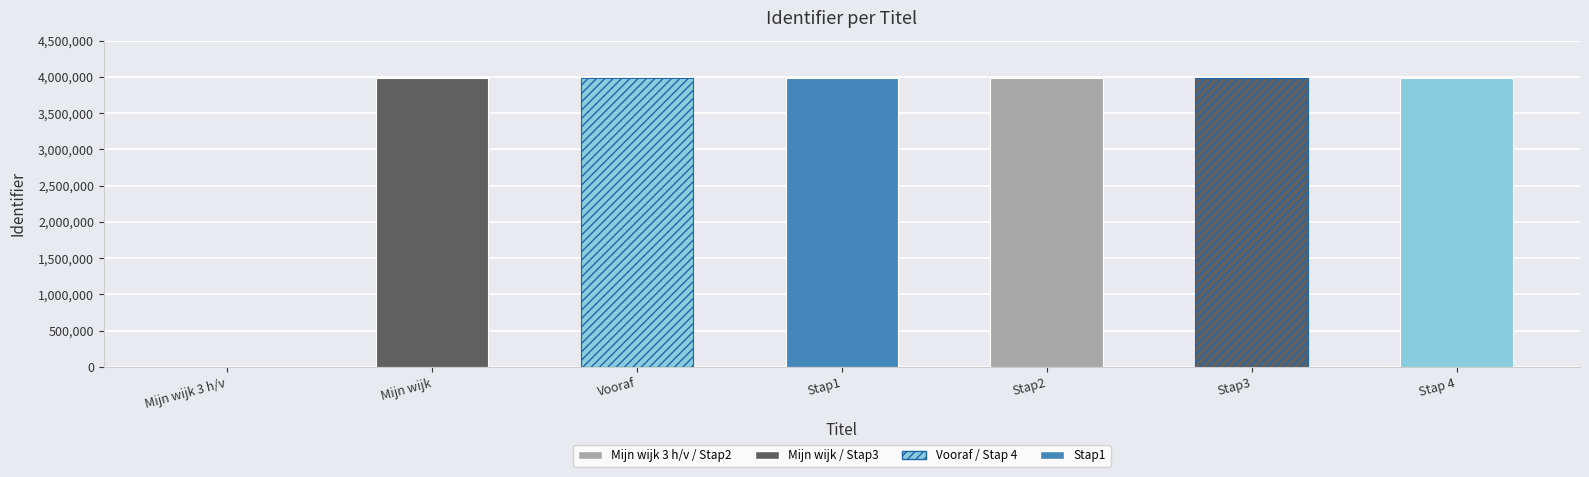

What is the greatest value displayed?

3984139